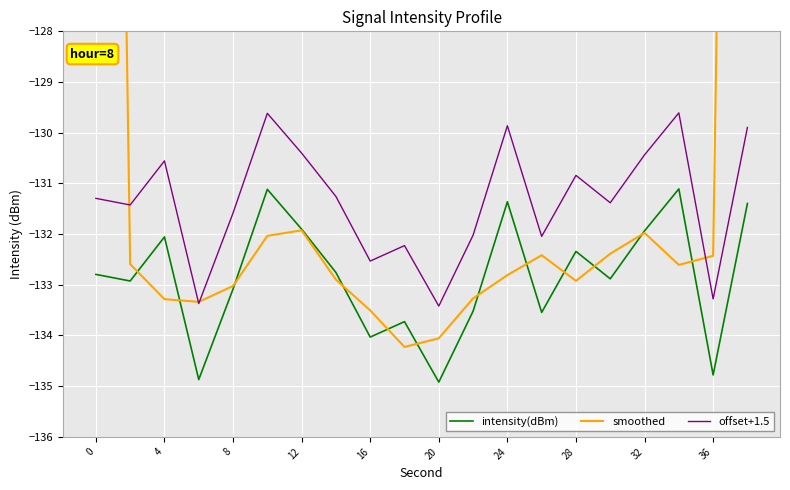

What is the lowest value of the intensity(dBm) series?

-134.9